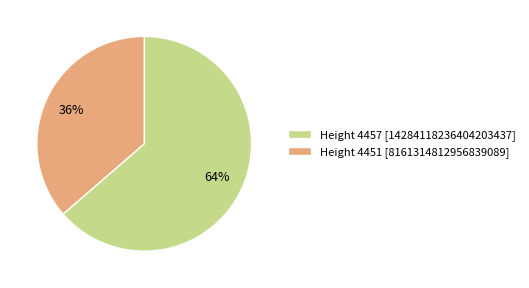

Do Height 4457 [14284118236404203437] and Height 4451 [8161314812956839089] together represent more than half of the pie?

Yes